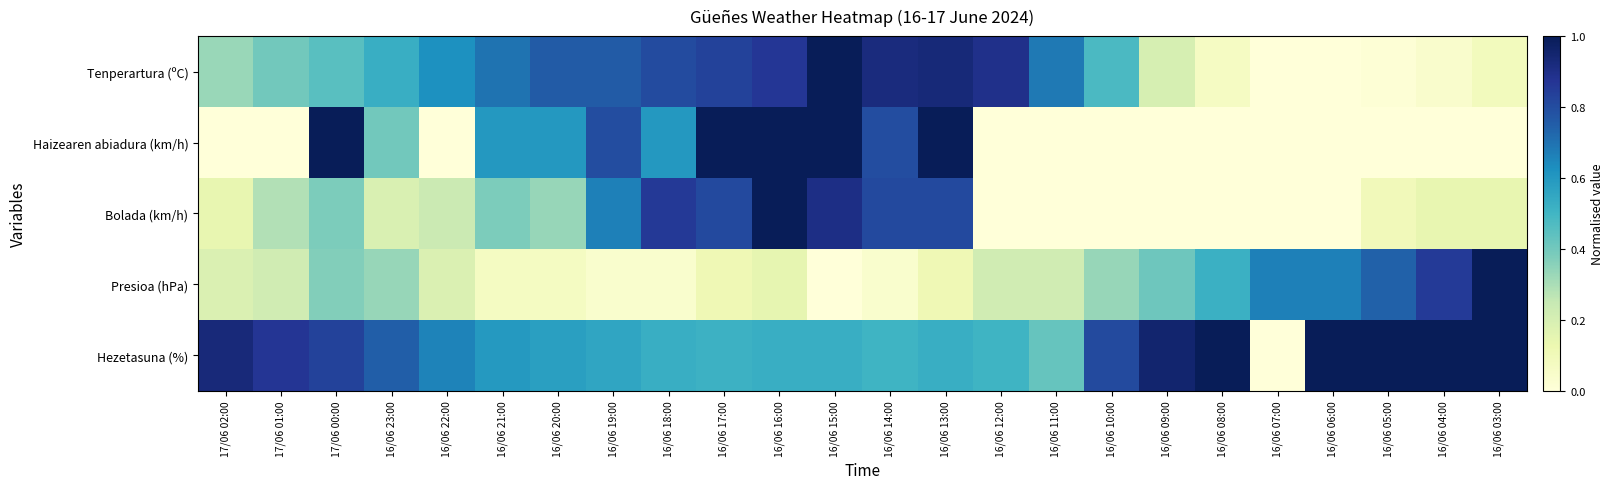

Which series has the largest total across all categories?

Hezetasuna (%)